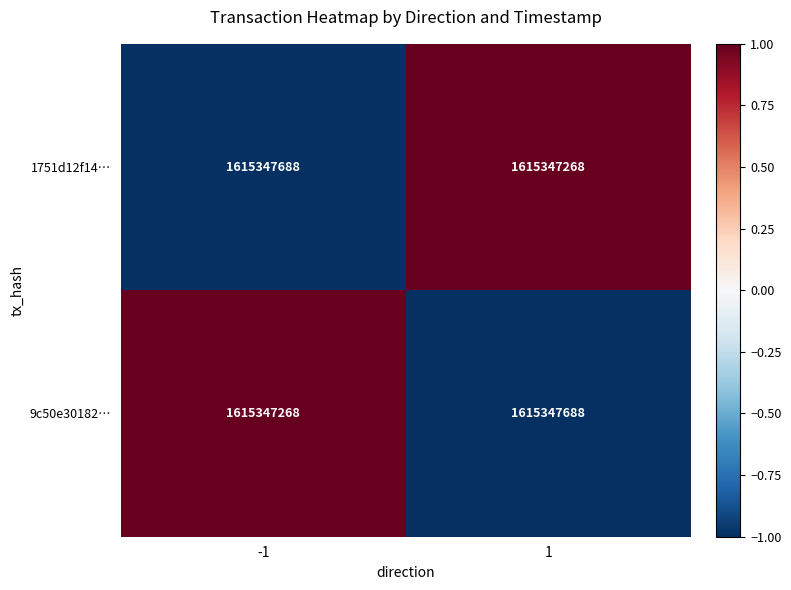

List the series in order of their peak value, lowest first.

1751d12f14…, 9c50e30182…